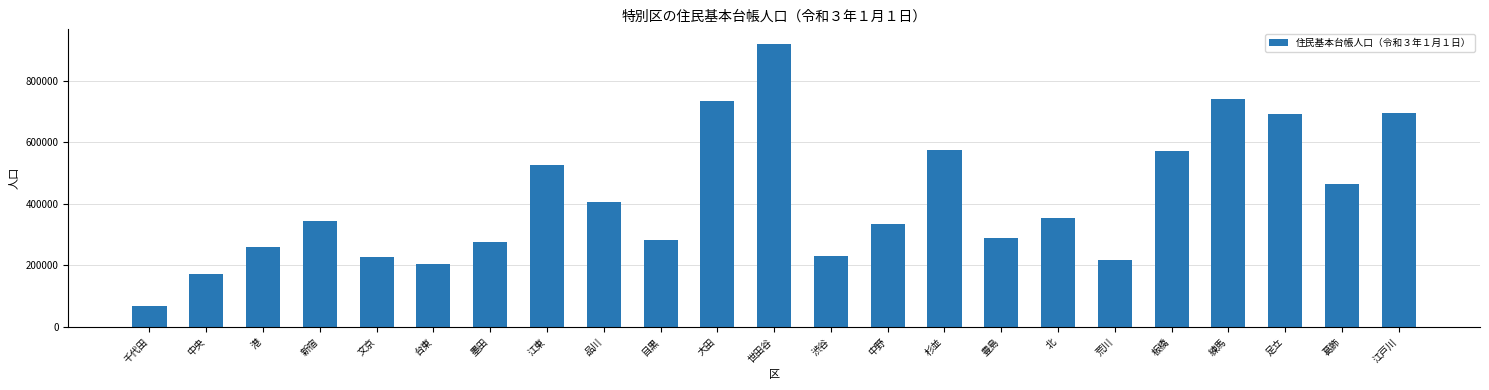

What is the sum of the values at 港 and 墨田?

534683